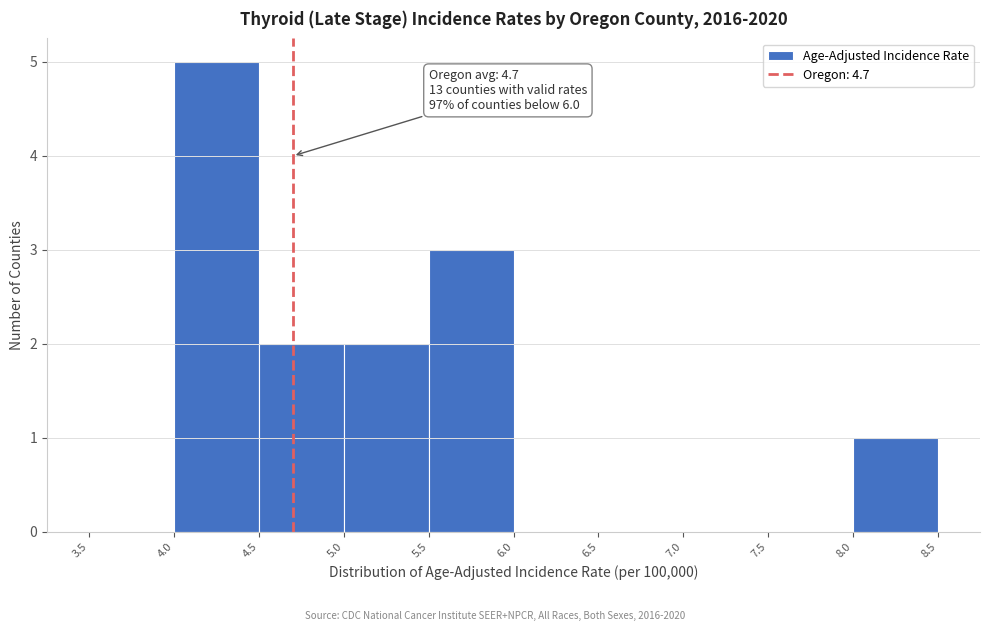

Over which range of the x-axis is the bar tallest?

4.0 to 4.5